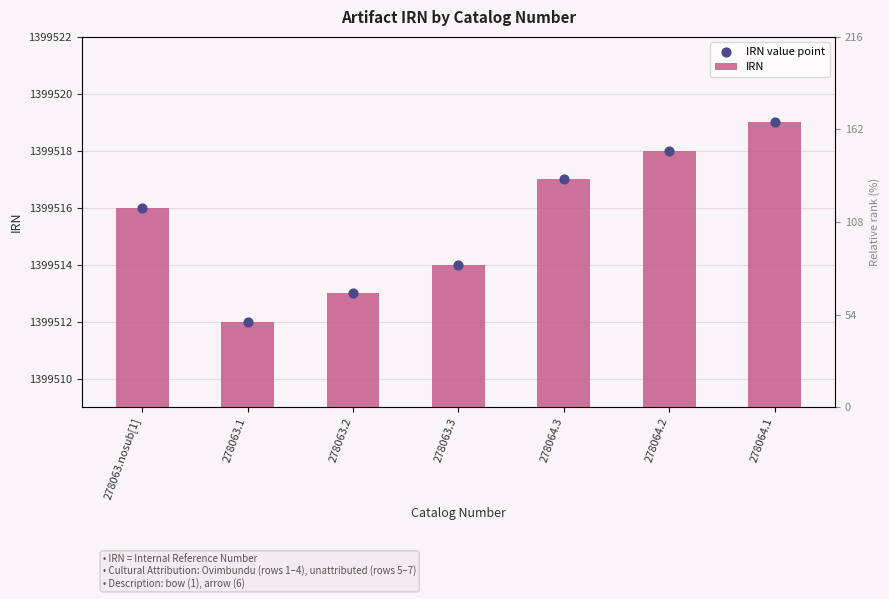

Which series reaches the minimum Y coordinate?

IRN